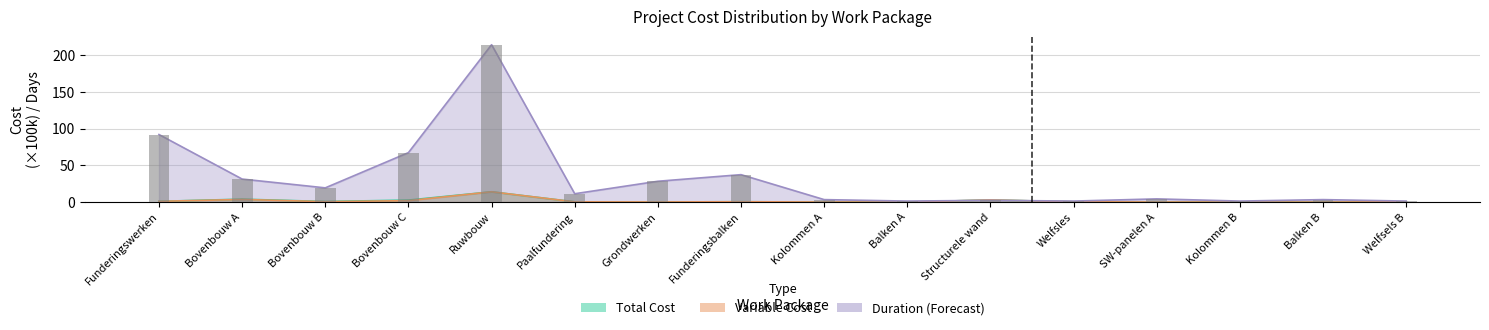

What is the change in value from Kolommen A to SW-panelen A?

+1.0